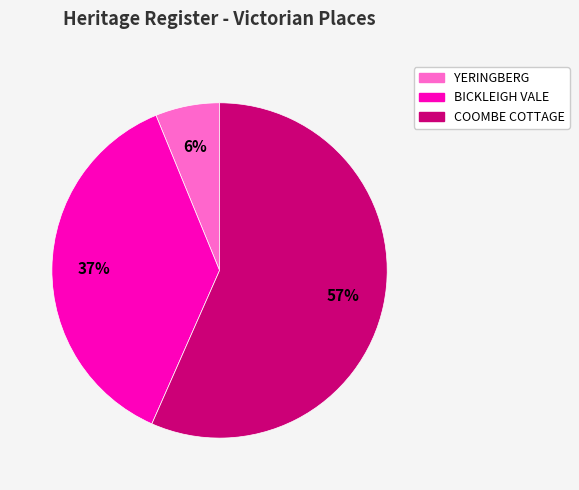

To the nearest percent, what is the average slice percentage?

33%